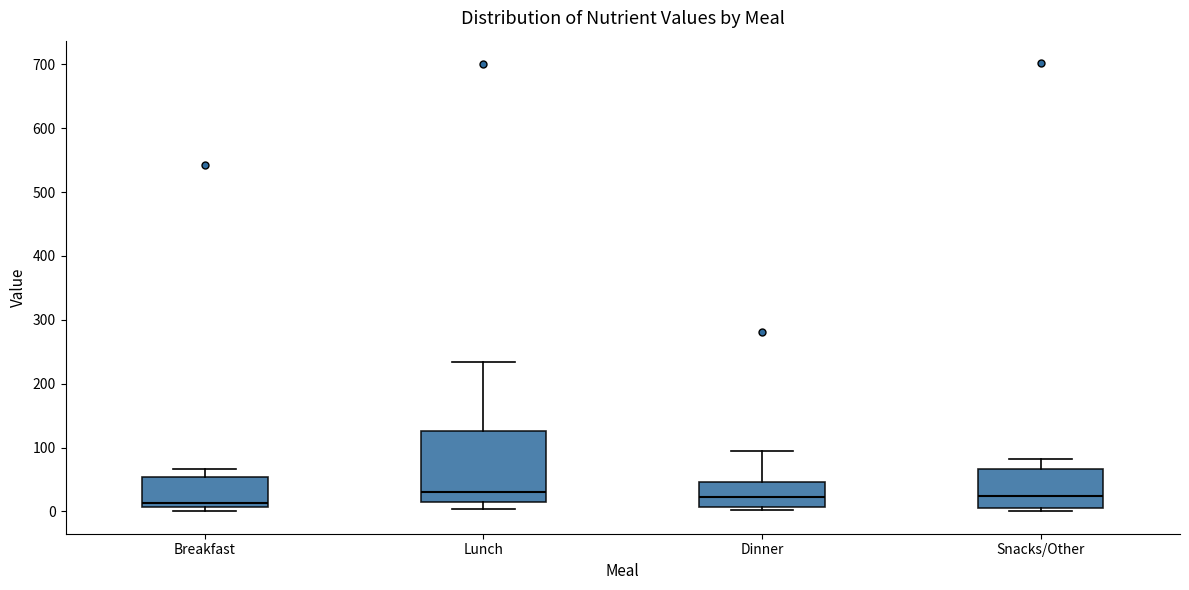

Which box is the tallest, from its lower edge to its upper edge?

Lunch